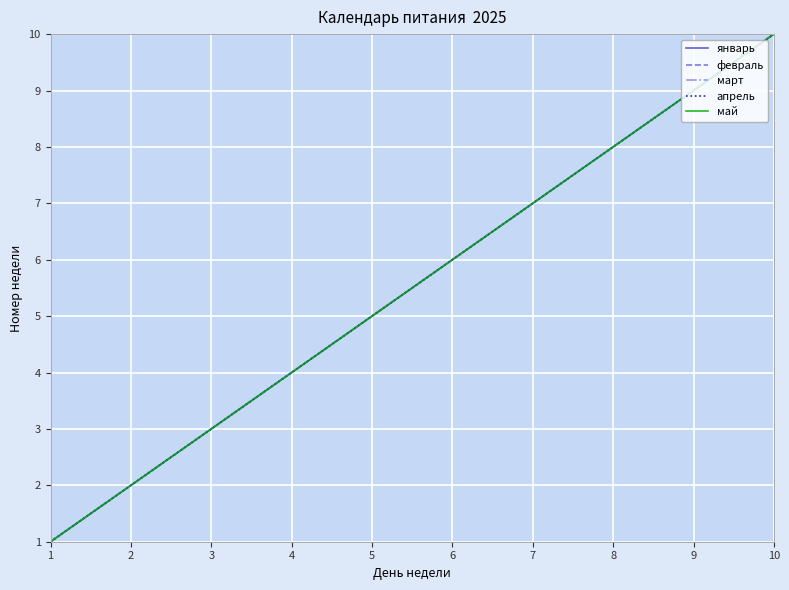

How many data points in февраль are above 6?

4